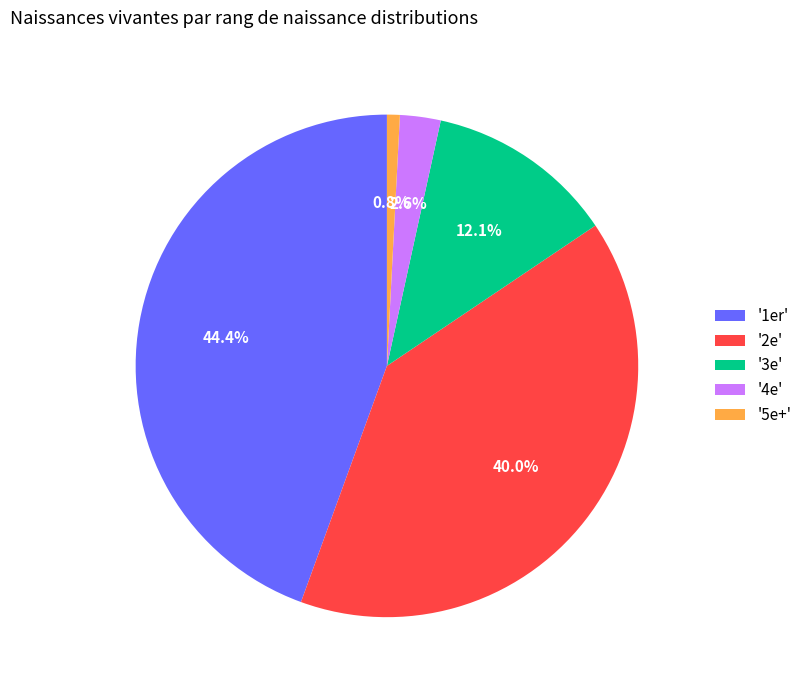

Does '5e+' account for over 50% of the chart?

No